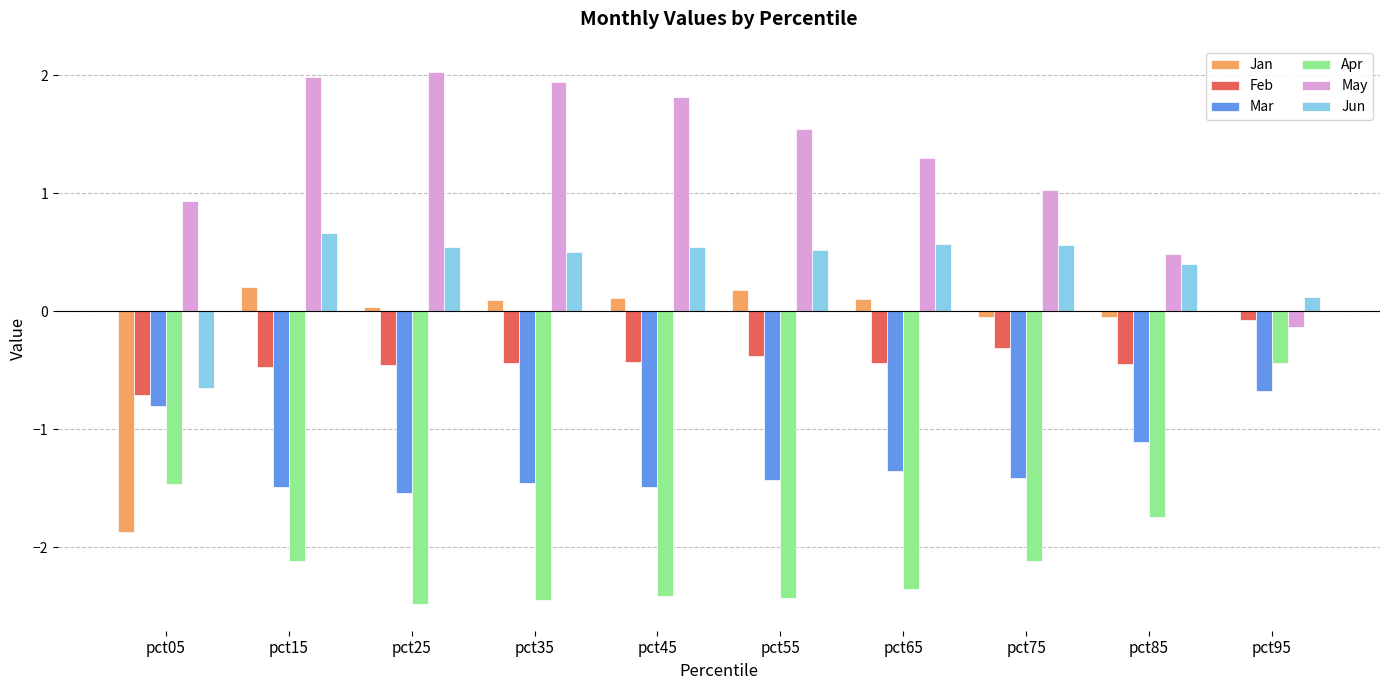

What is the sum of all Mar values?

-12.7